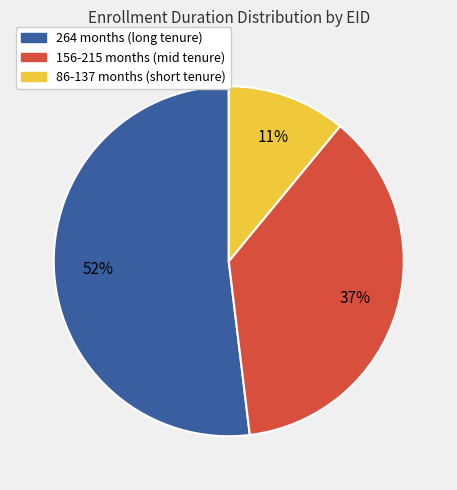

To the nearest percent, what is the difference between the largest and smallest slice percentages?

41%